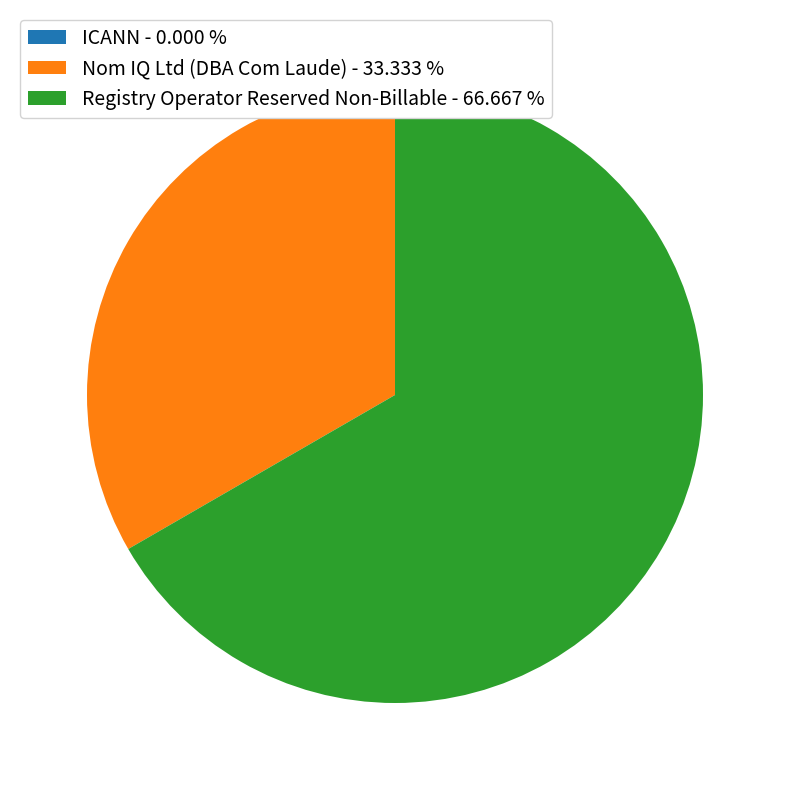

Is it true that Nom IQ Ltd (DBA Com Laude) is 33% of the pie?

True